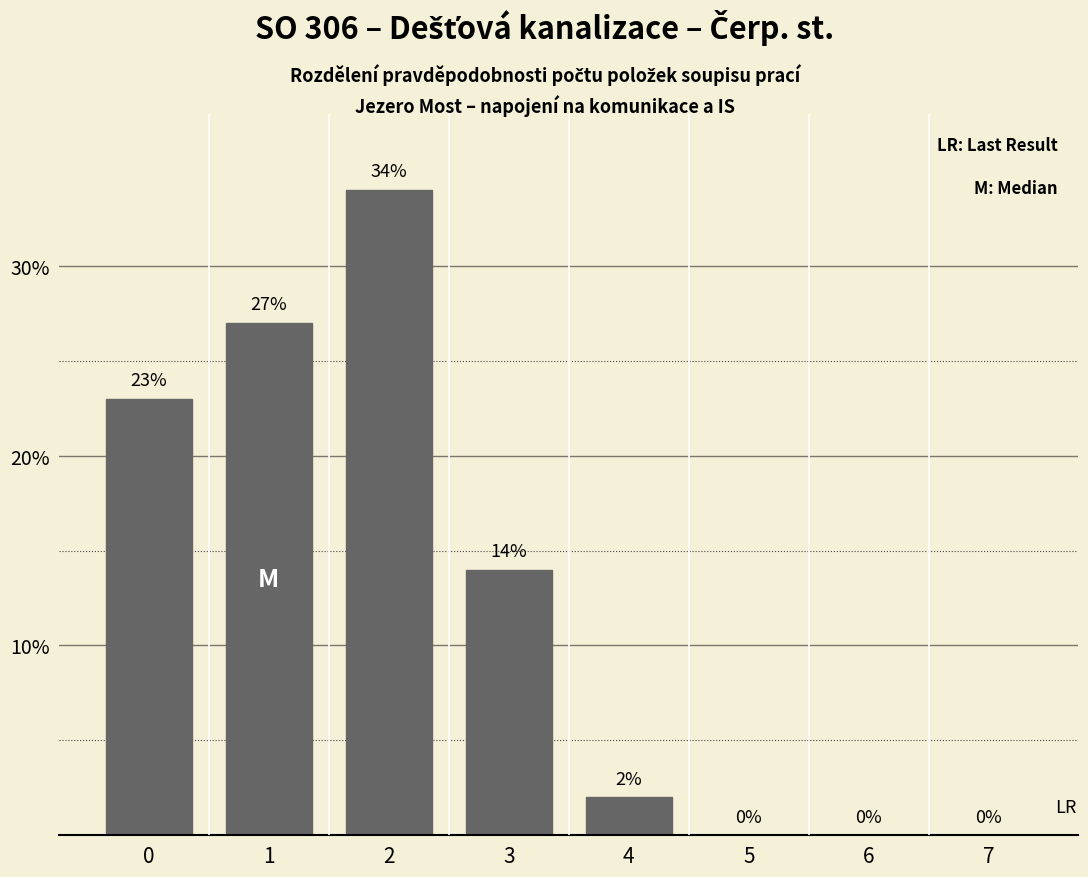

How many series are shown in this chart?

1